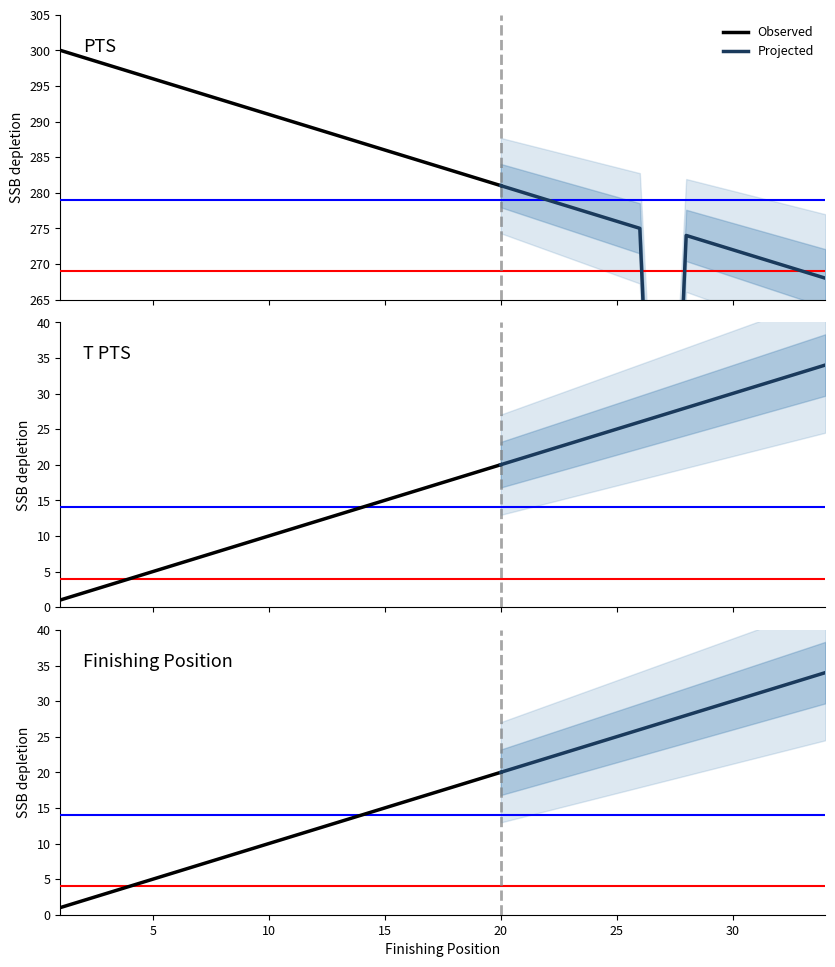

What is the total value across all series at 8?

309